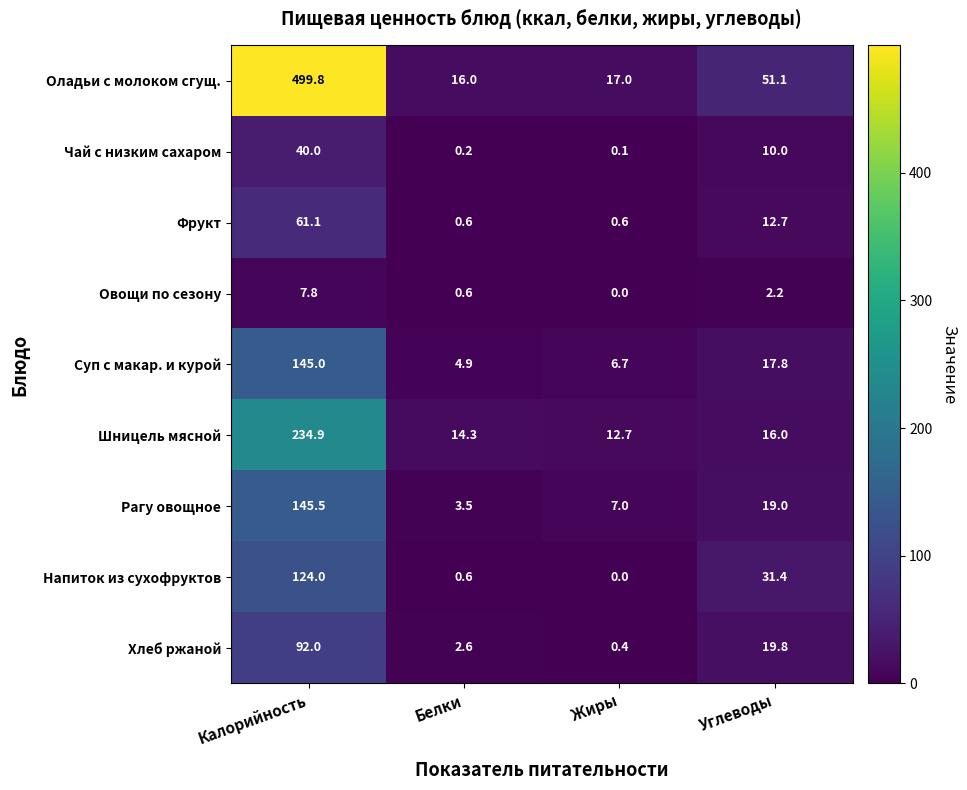

What is the difference between the highest and lowest values at Белки?

15.8